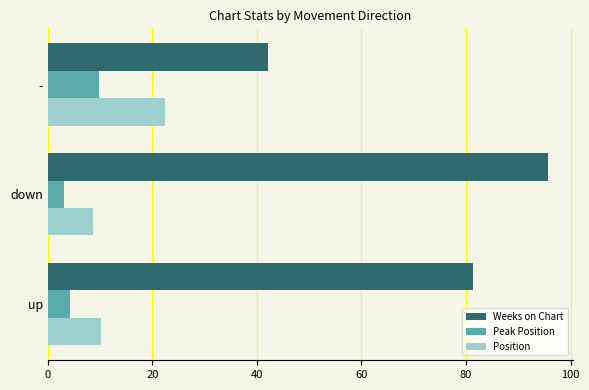

Read the Position value at down.

8.7